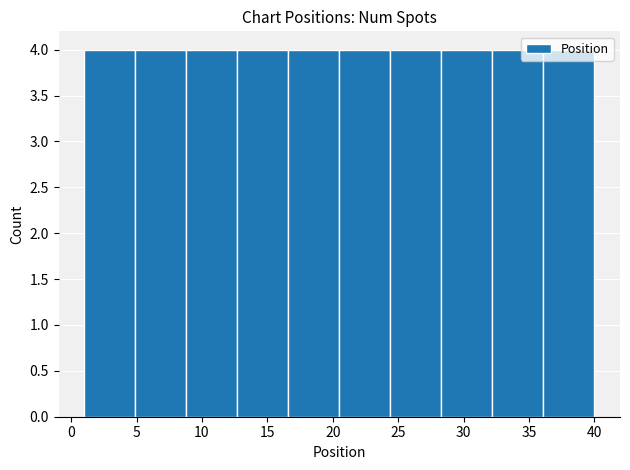

Reading left to right, transcribe this chart: for each bar, give the range it covers on the x-axis and its height. Neither the bar edges nor the heights are printed on the chart, so give them approximately, as read against the axes.

1.0 to 4.9: 4
4.9 to 8.8: 4
8.8 to 12.7: 4
12.7 to 16.6: 4
16.6 to 20.5: 4
20.5 to 24.4: 4
24.4 to 28.3: 4
28.3 to 32.2: 4
32.2 to 36.1: 4
36.1 to 40.0: 4